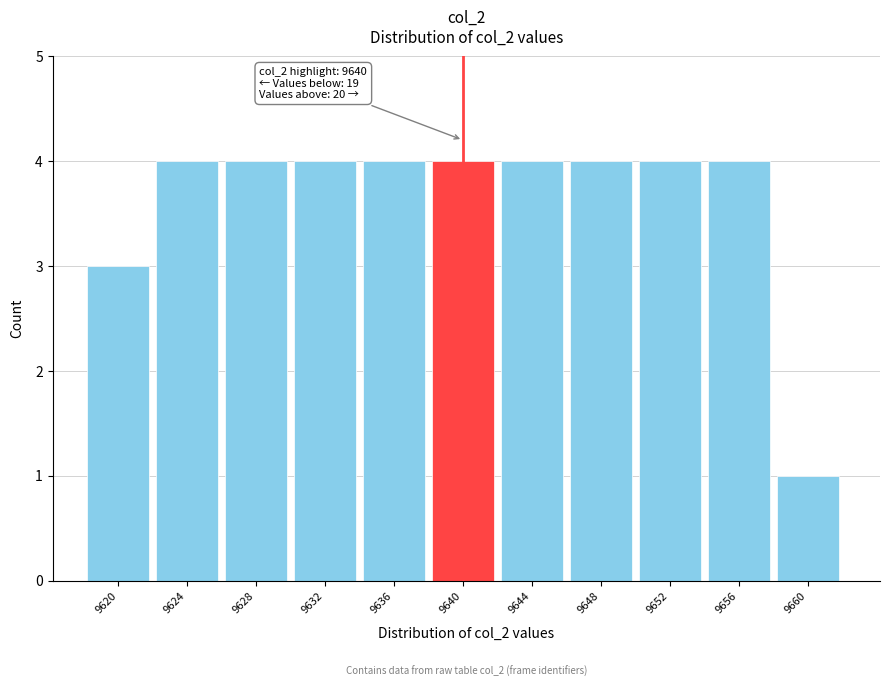

Reading right to left, extract all data points from this chart.

9660=1	9656=4	9652=4	9648=4	9644=4	9640=4	9636=4	9632=4	9628=4	9624=4	9620=3